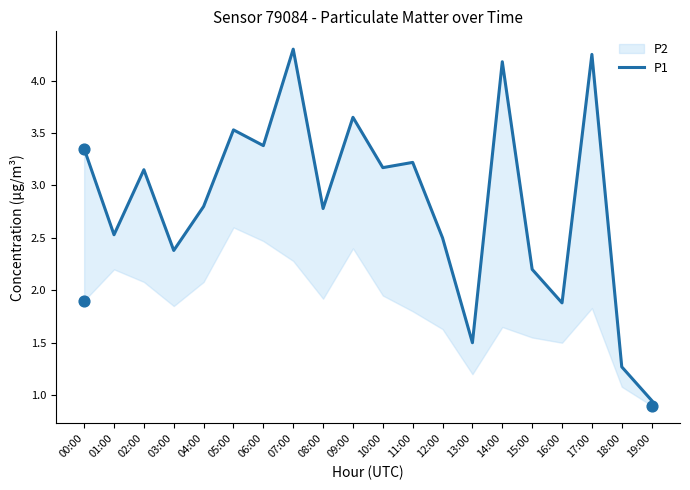

What is the change in value from 06:00 to 16:00?

-1.5